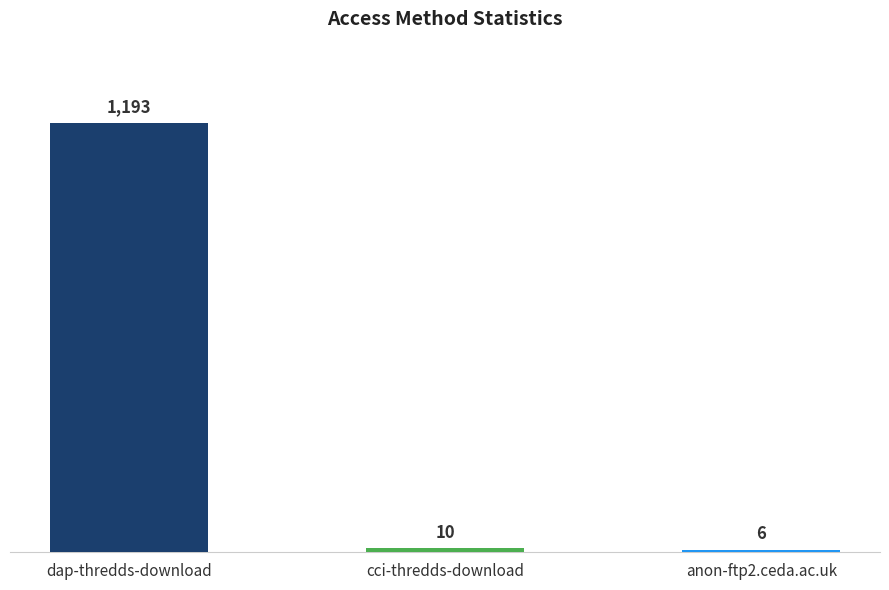

What is the difference between the values at dap-thredds-download and cci-thredds-download?

1183